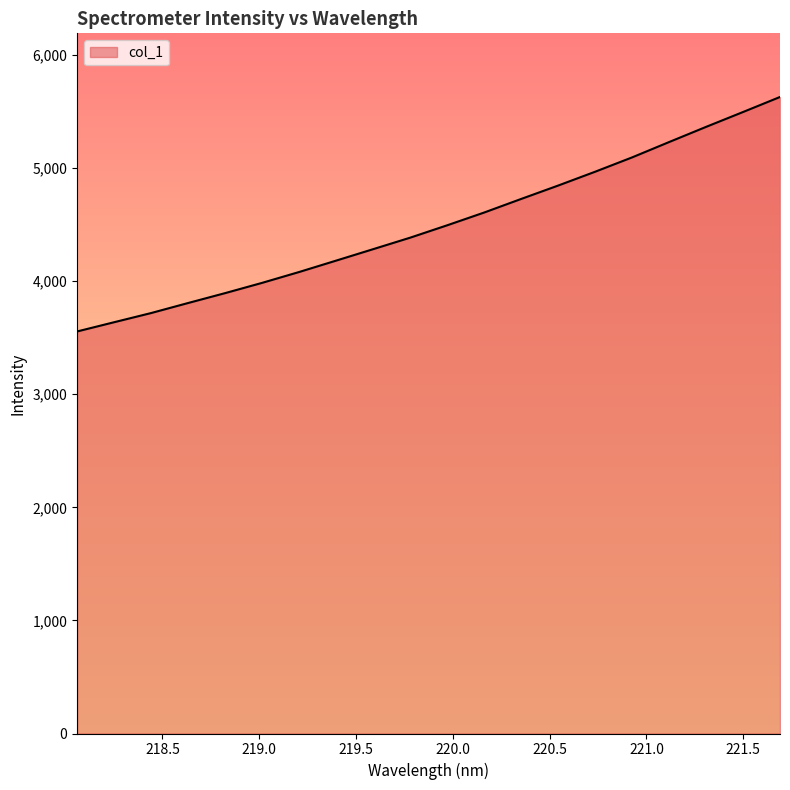

What is the smallest value displayed?

3555.7